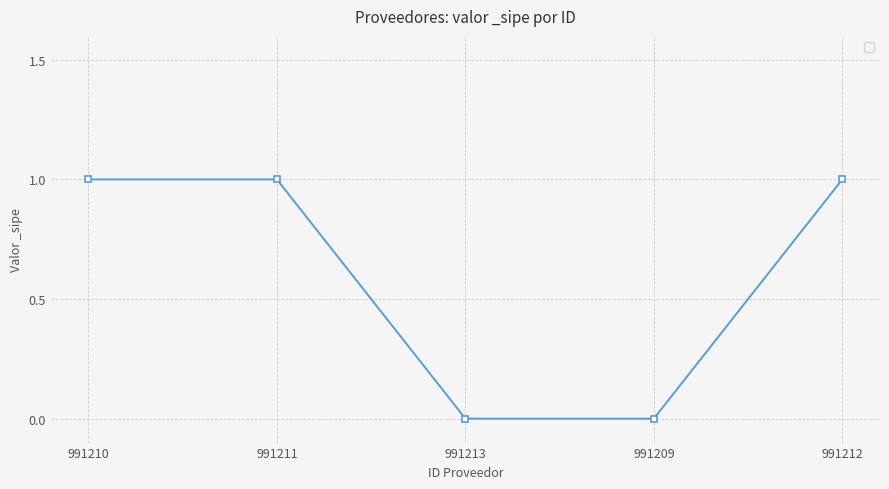

True or false: the data shows 1 at 991211.

True